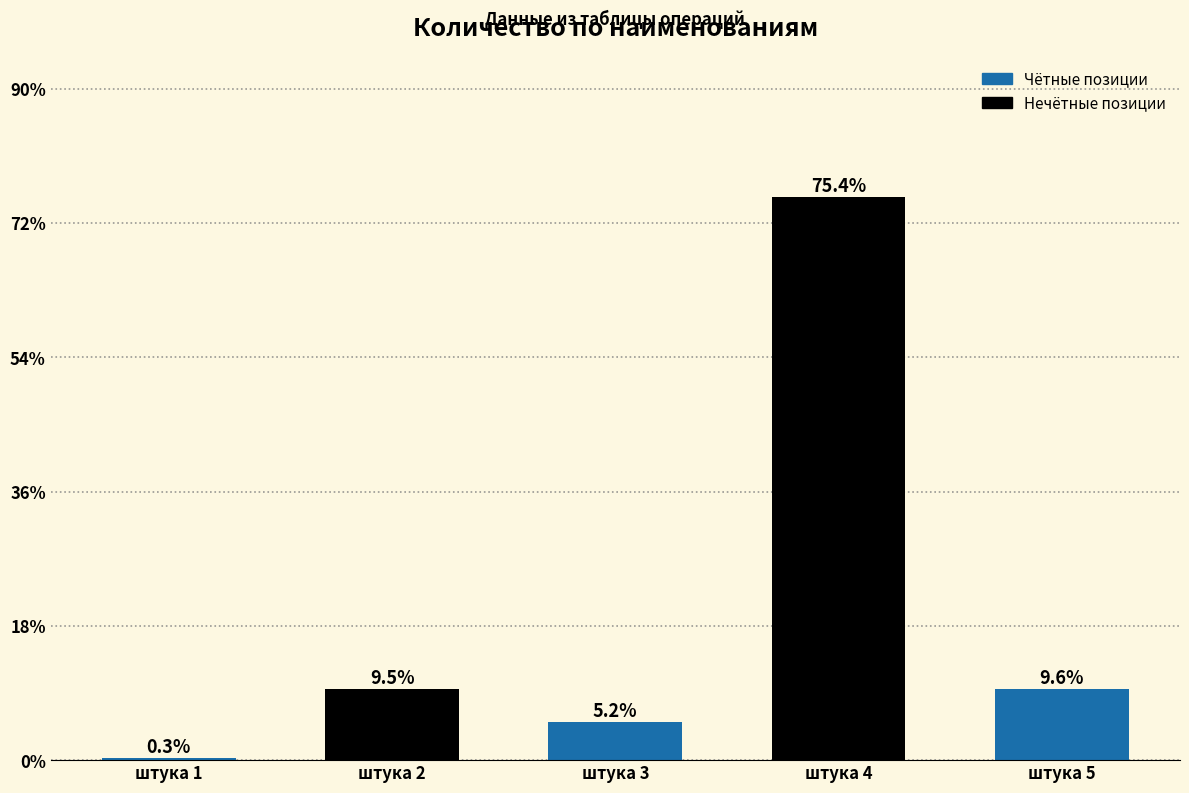

Does the chart contain any negative values?

No